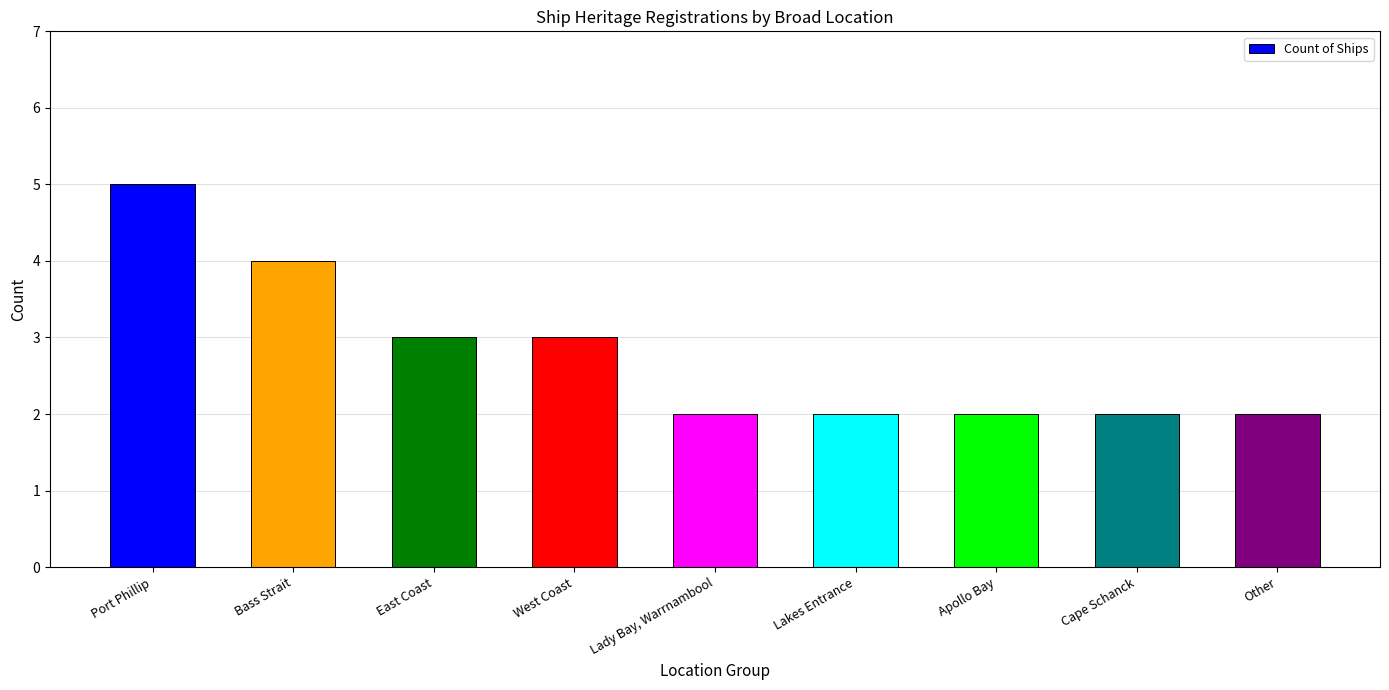

Which has a higher value, Lakes Entrance or Bass Strait?

Bass Strait